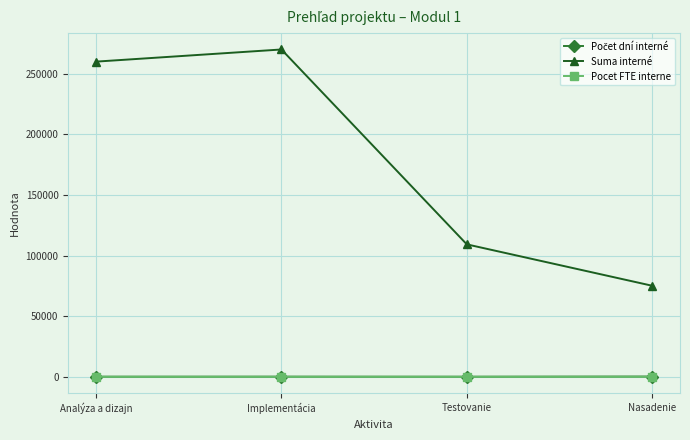

At how many categories does at least one series exceed 82980?

3